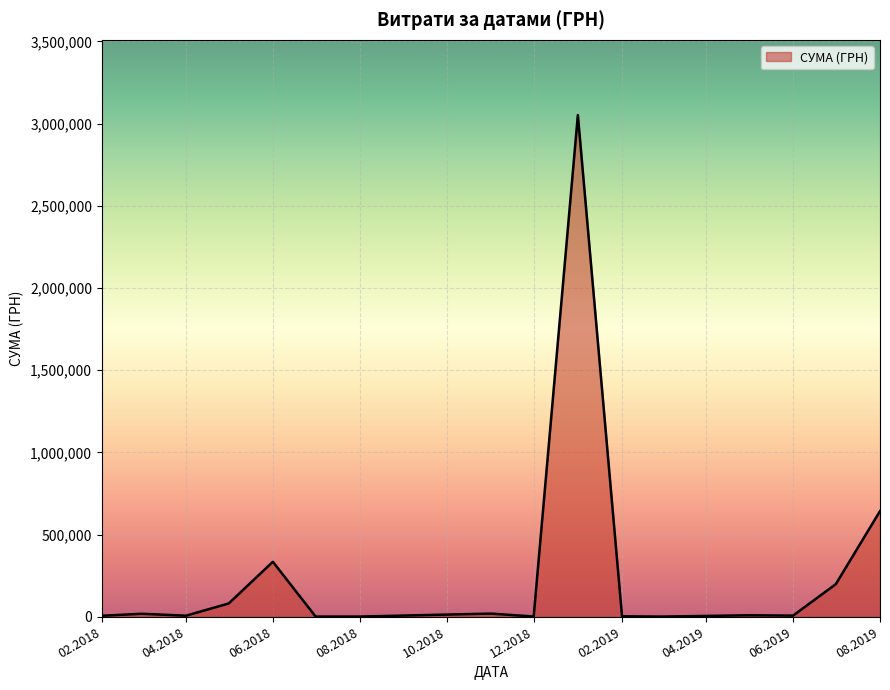

What is the maximum value shown in the chart?

3051803.1